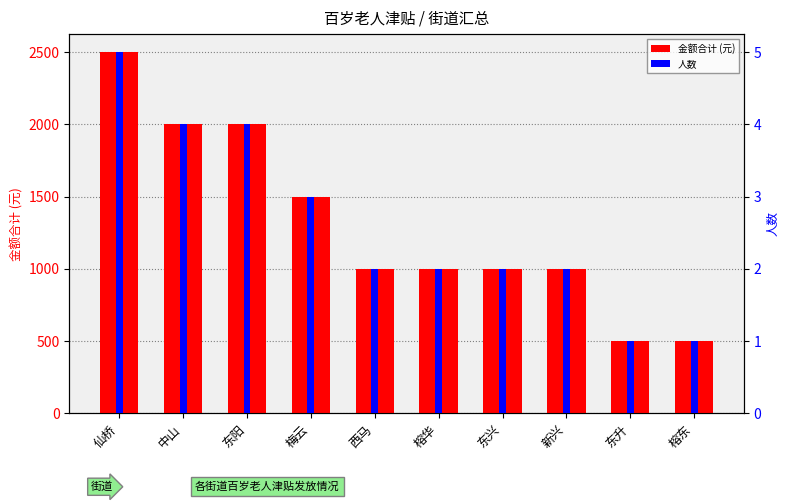

Is the value of 人数 at 仙桥 greater than the value of 金额合计 (元) at 梅云?

No